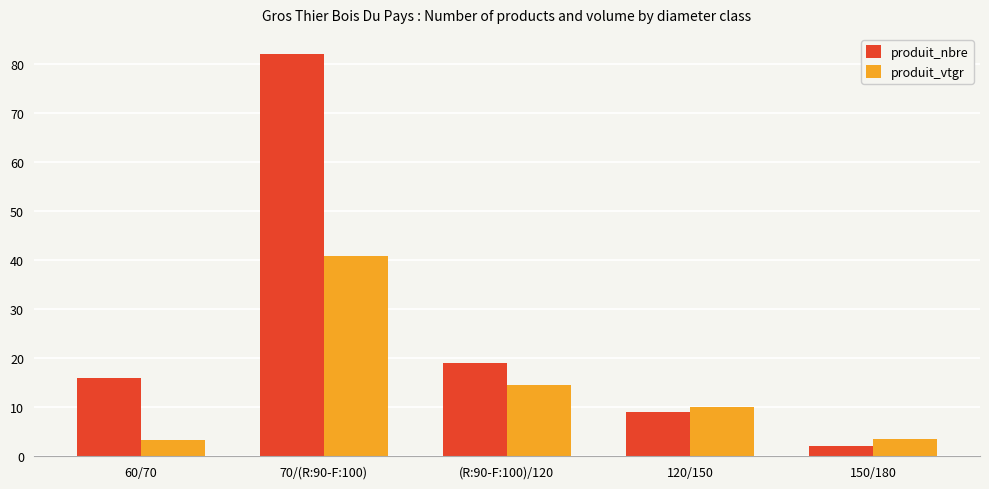

Which series changed the most between 60/70 and (R:90-F:100)/120?

produit_vtgr